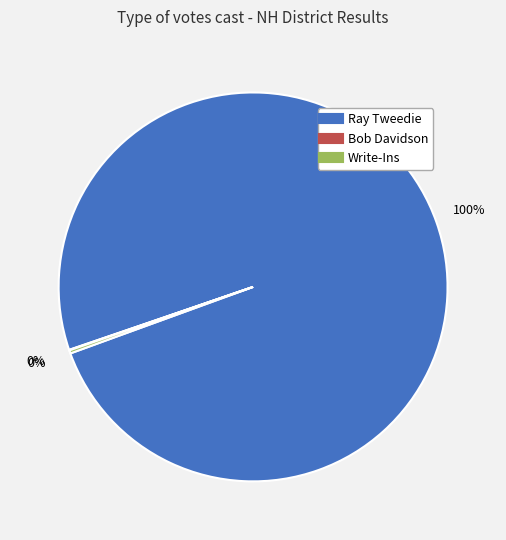

Is there any slice that represents more than half of the pie?

Yes